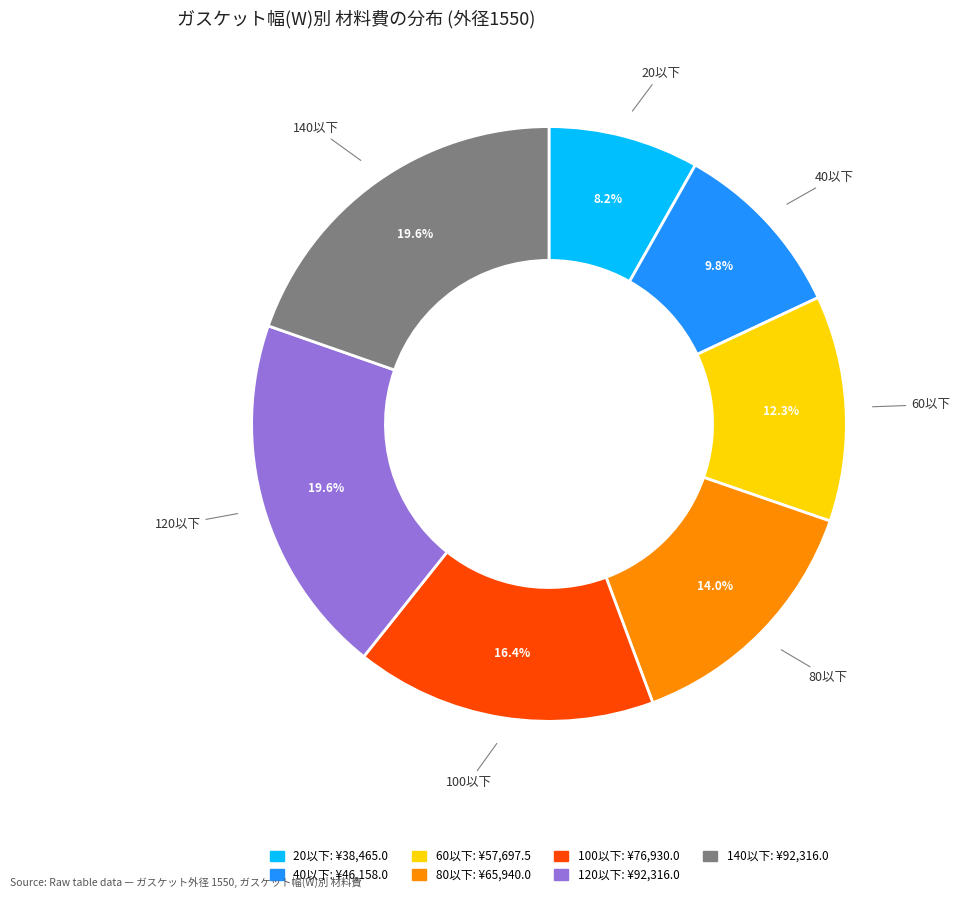

Is the sum of 60以下 and 40以下 greater than half?

No